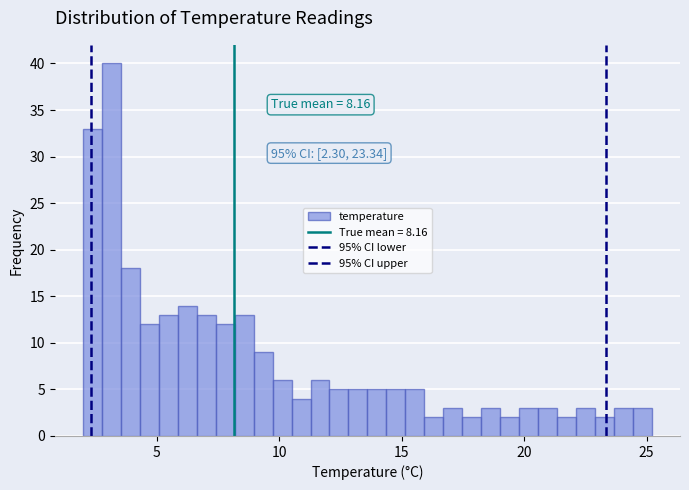

Around what value on the x-axis is the tallest bar? Give the approximate position of its centre, as read against the axis.

3.0